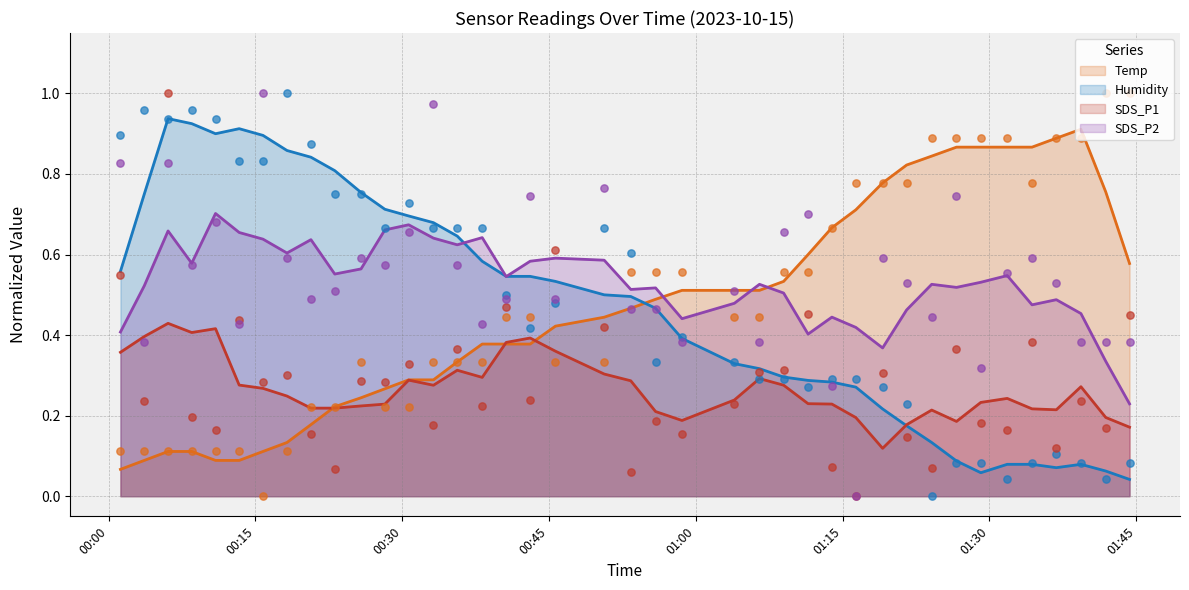

True or false: SDS_P2 and SDS_P1 intersect in this chart.

False